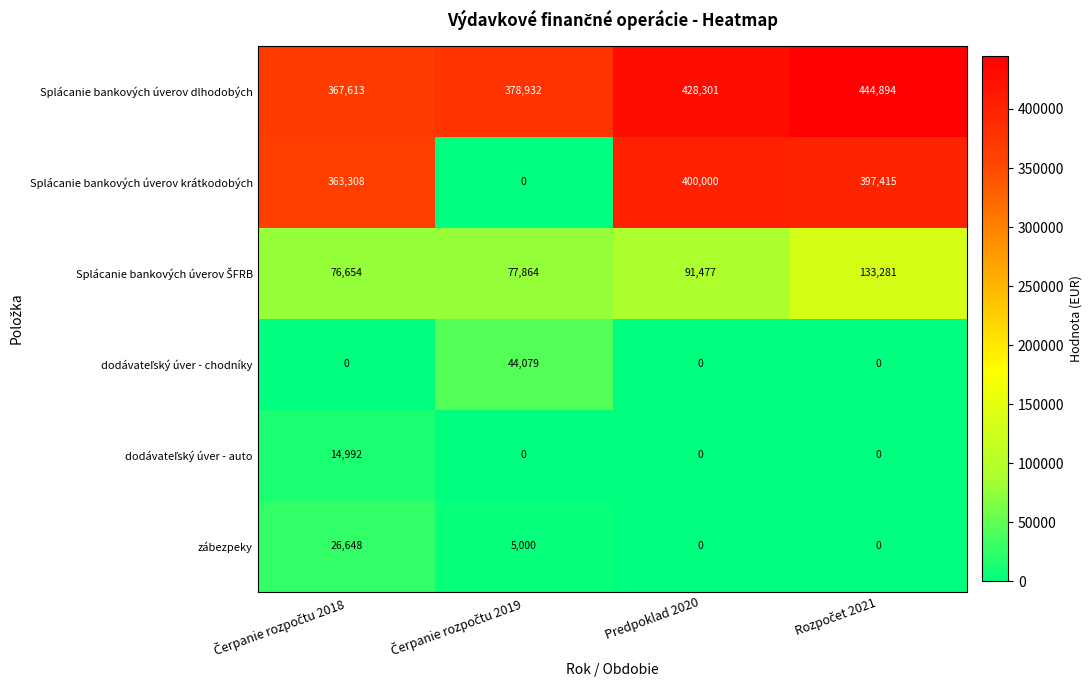

True or false: Splácanie bankových úverov dlhodobých has a value of 428301 at Predpoklad 2020.

True